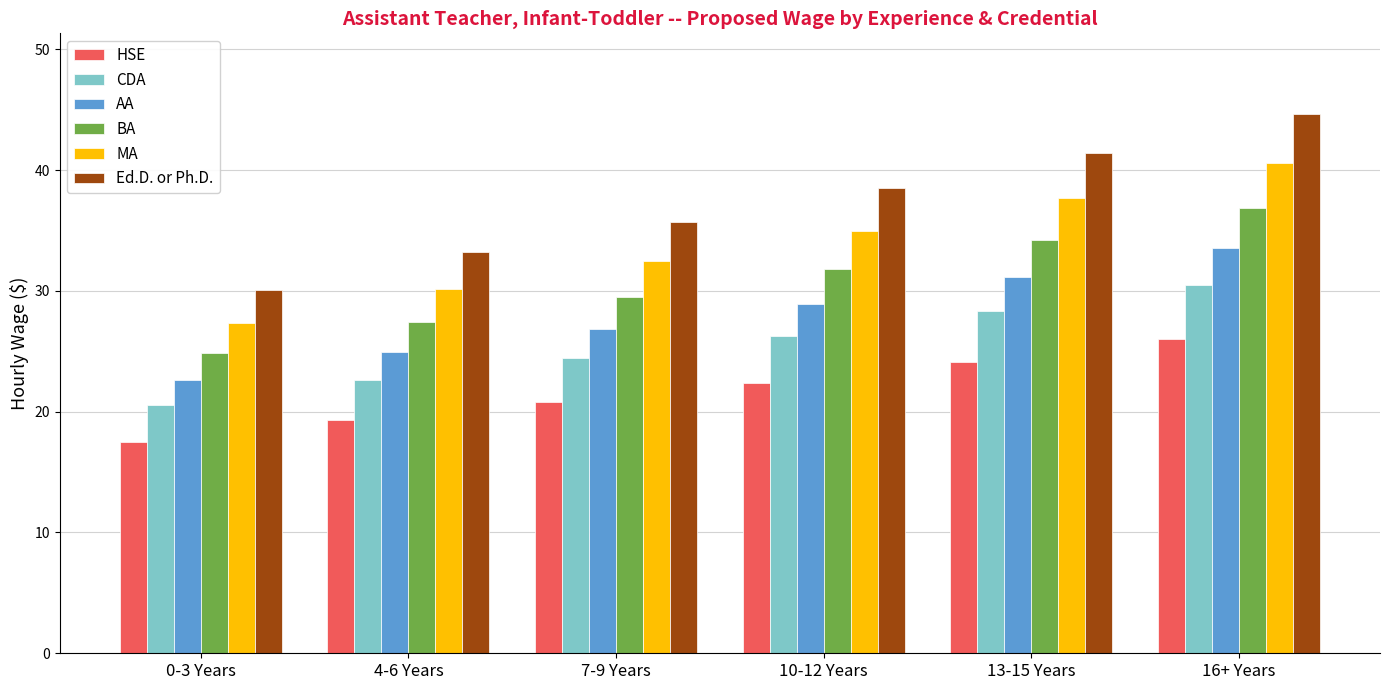

Reading left to right, list all the values displayed in this chart.

HSE: 17.5	19.3	20.8	22.4	24.1	26.0
CDA: 20.5	22.7	24.4	26.3	28.3	30.5
AA: 22.6	24.9	26.9	28.9	31.1	33.5
BA: 24.8	27.4	29.5	31.8	34.3	36.9
MA: 27.3	30.2	32.5	35.0	37.7	40.6
Ed.D. or Ph.D.: 30.1	33.2	35.7	38.5	41.4	44.6